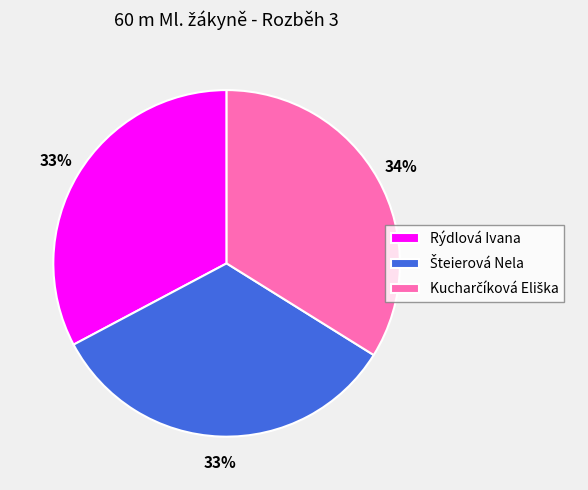

How many slices are in this pie chart?

3